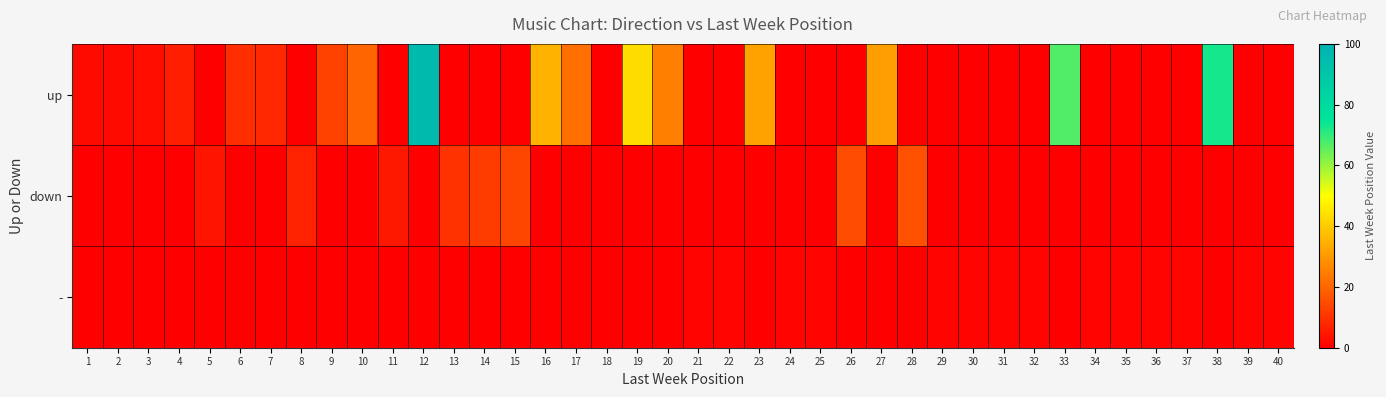

Between 17 and 22, which series saw the biggest shift?

up